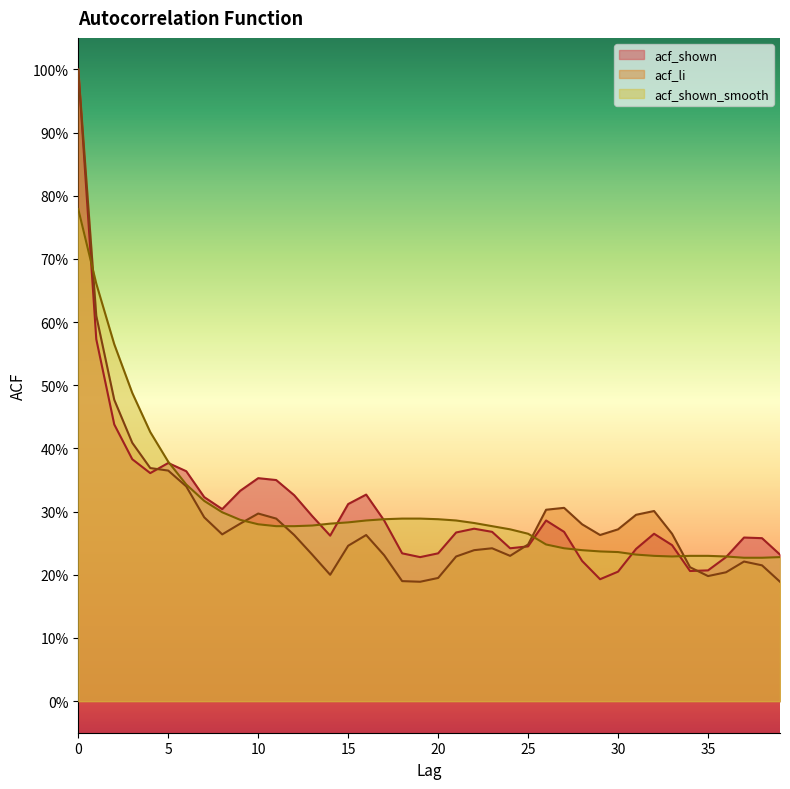

Is it true that acf_shown_smooth equals 0.3 at 21?

True